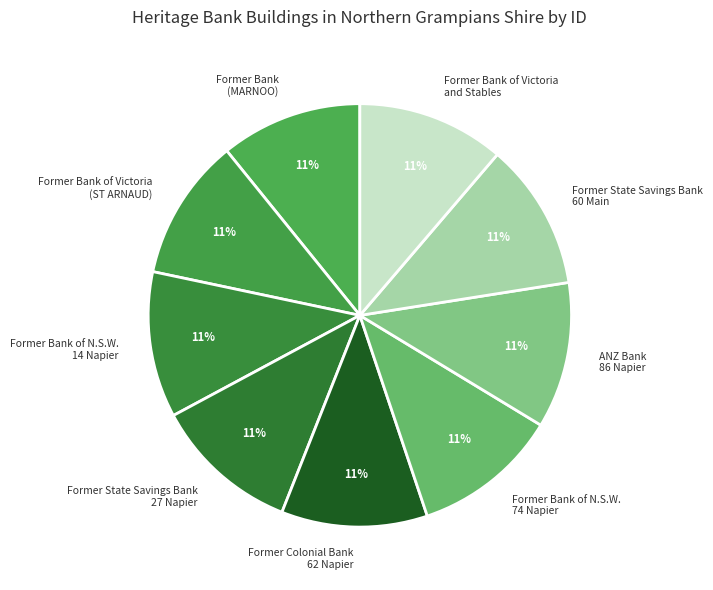

Is it true that Former Bank (MARNOO) is 11% of the pie?

True